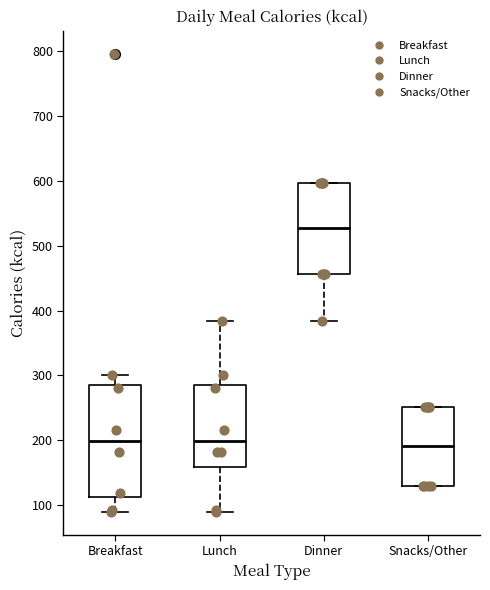

Reading left to right, read every box against the y-axis: the position of its median line, the range the box covers, and the ends of its whiskers. The values are not printed on the chart, so give them approximately, as read against the axis.

Breakfast: median 200, box 110 to 290, whiskers 90 to 300
Lunch: median 200, box 160 to 290, whiskers 90 to 380
Dinner: median 530, box 460 to 600, whiskers 380 to 600
Snacks/Other: median 190, box 130 to 250, whiskers 130 to 250